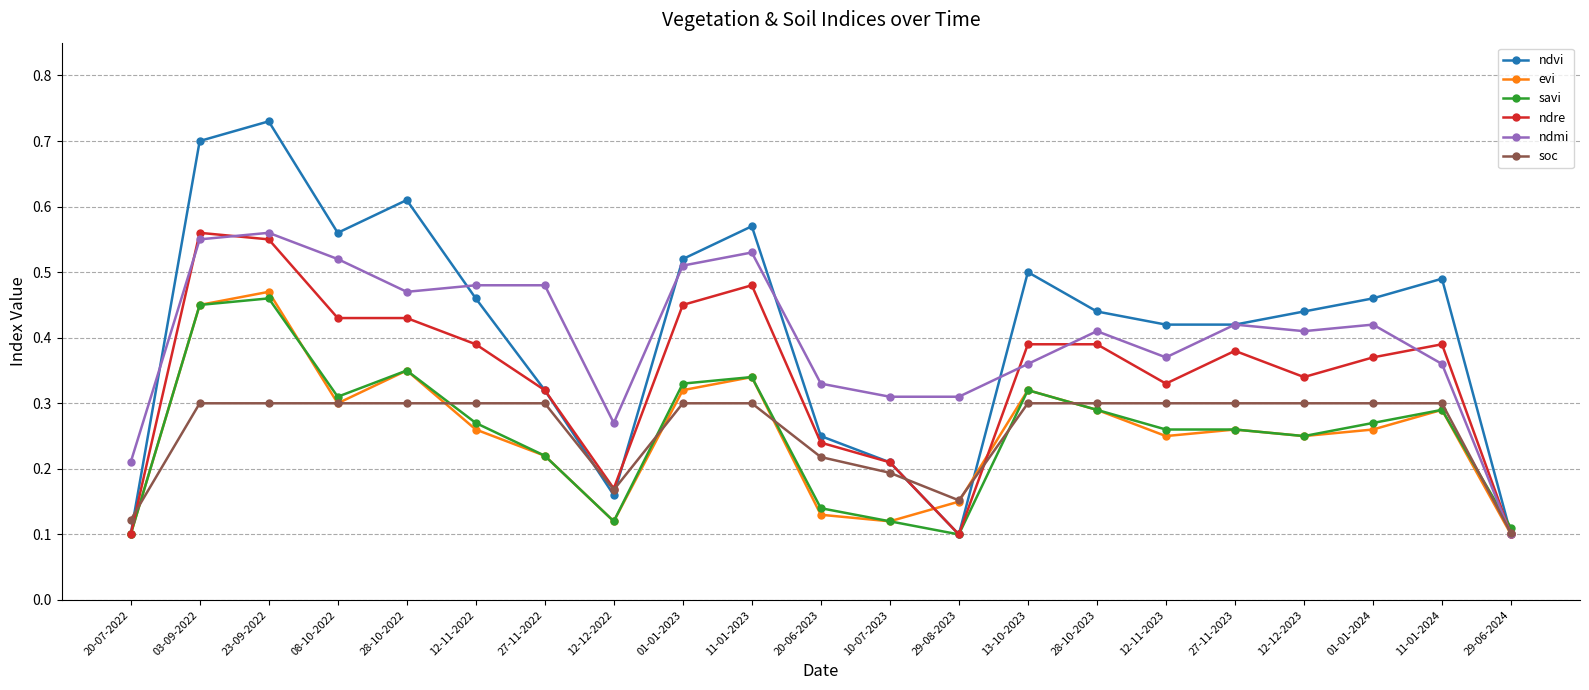

Where is soc nearest to the value 0?

29-06-2024